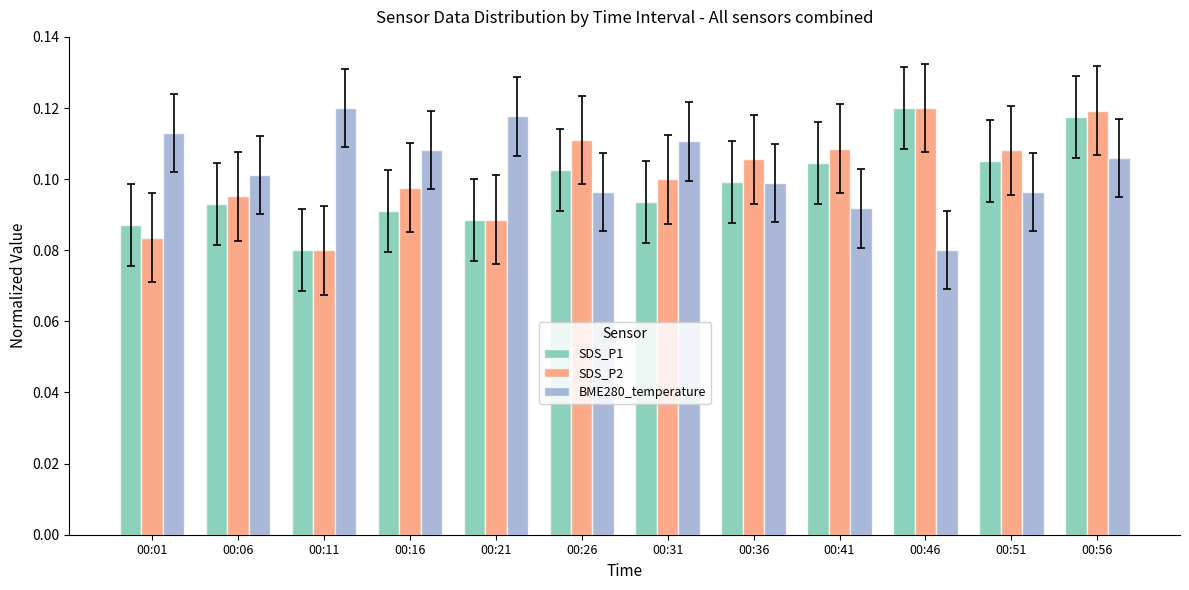

At which category is the sum across all series the highest?

00:56